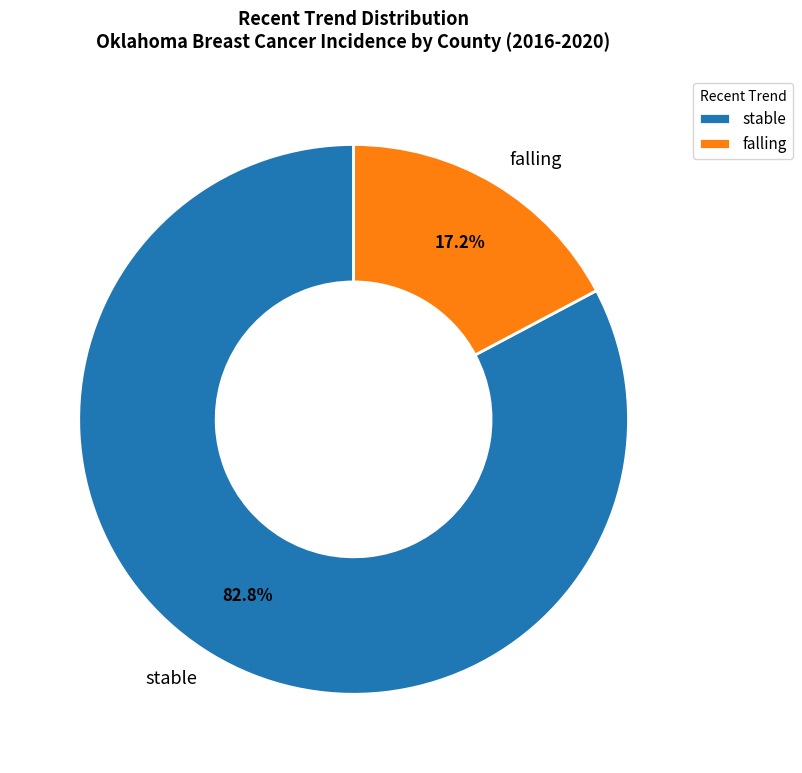

What is the majority slice?

stable